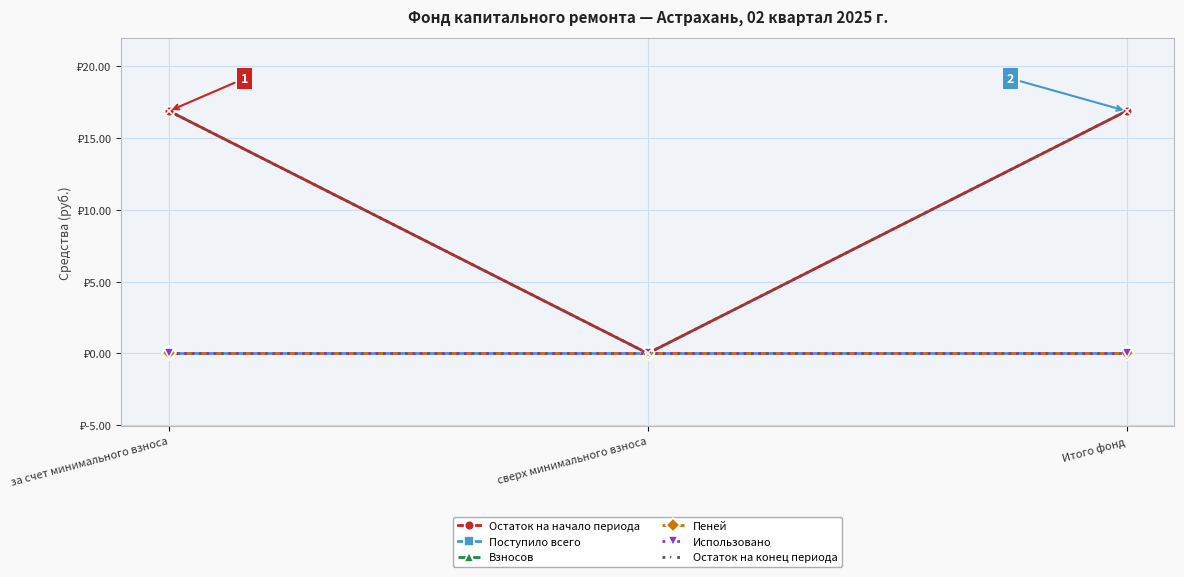

Is this an area chart (filled region under the line)?

No